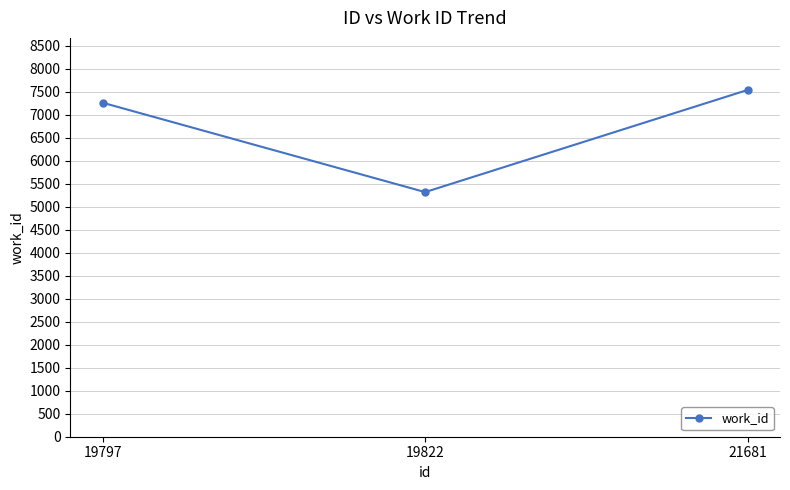

Reading left to right, list all the values displayed in this chart.

19797=7263	19822=5319	21681=7541